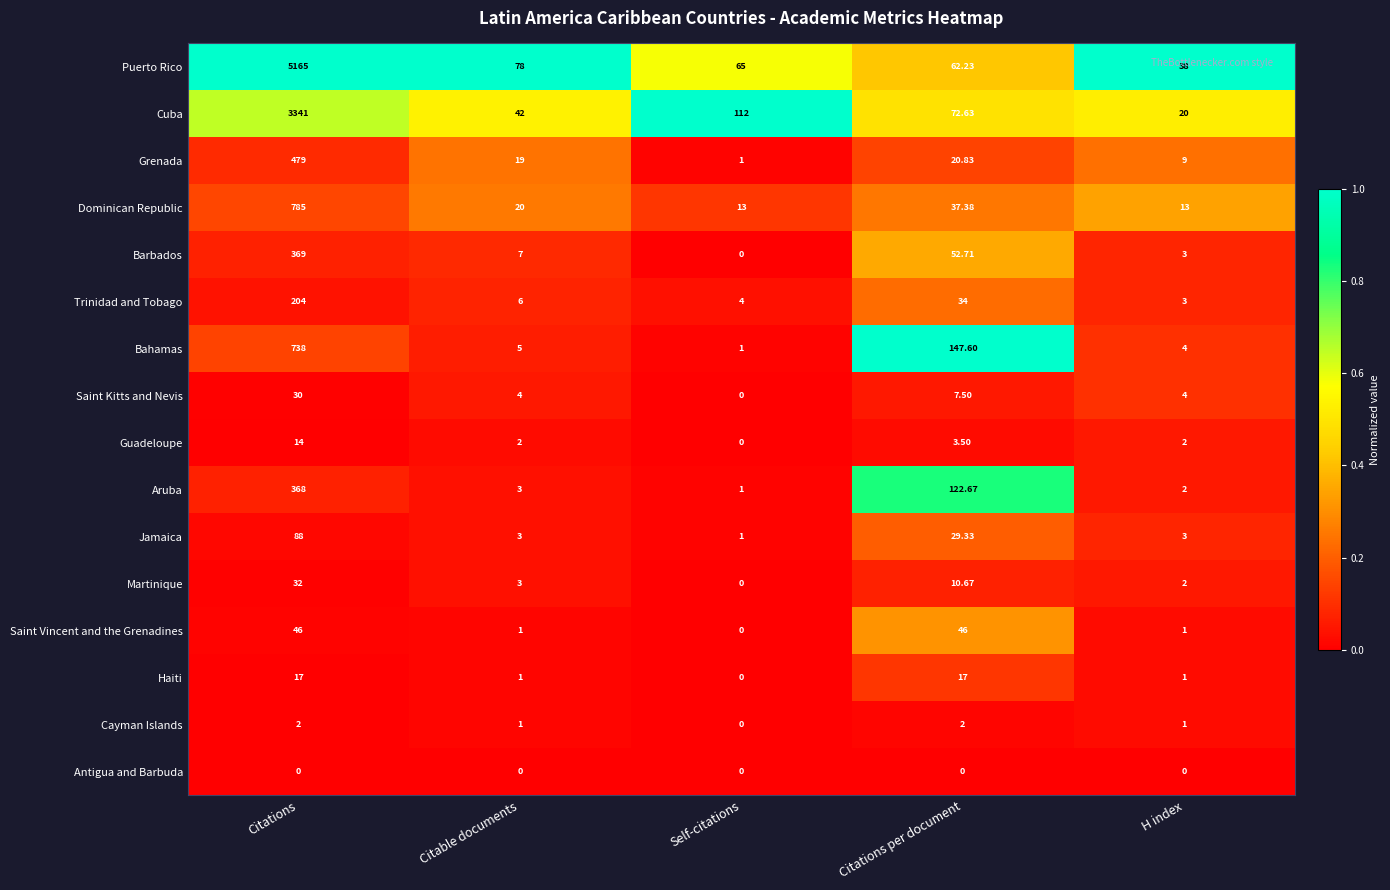

Count the number of data series in this chart.

16